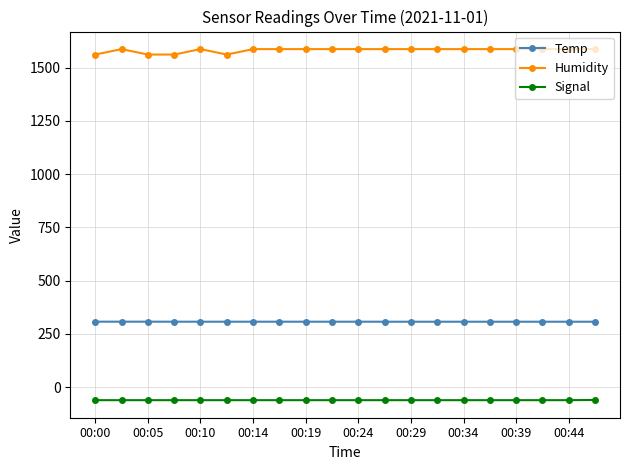

What is the difference between the maximum and minimum values in the Signal series?

1.0